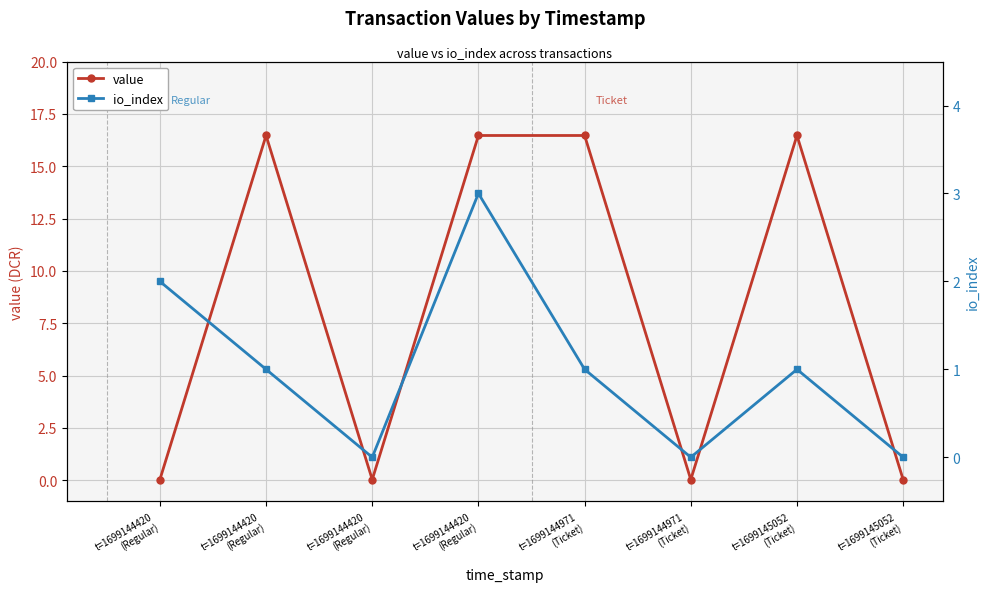

At which label does value first exceed 16?

t=1699144420
(Regular)